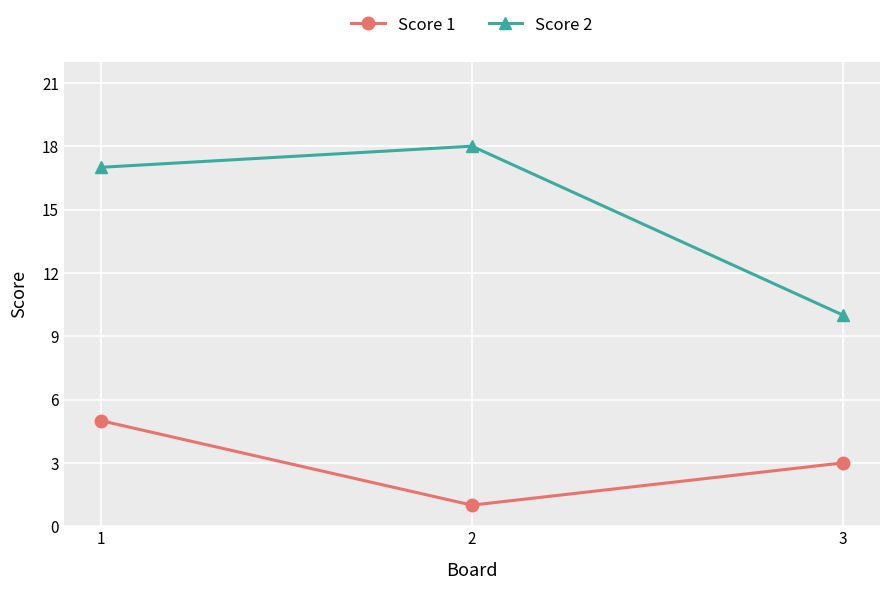

Reading right to left, what are all the values shown in this chart?

Score 1: 3=3	2=1	1=5
Score 2: 3=10	2=18	1=17